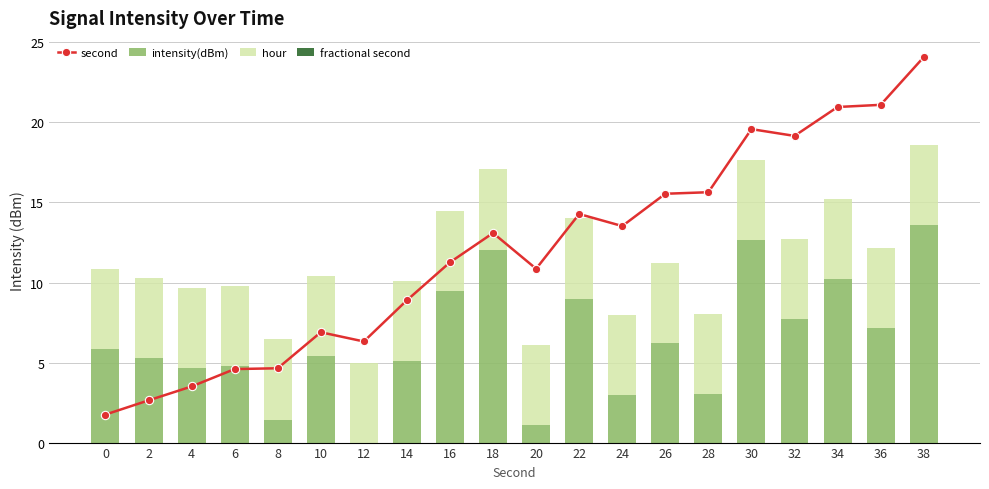

What is the value of the intensity(dBm) bar at the 17th from the left?

7.7